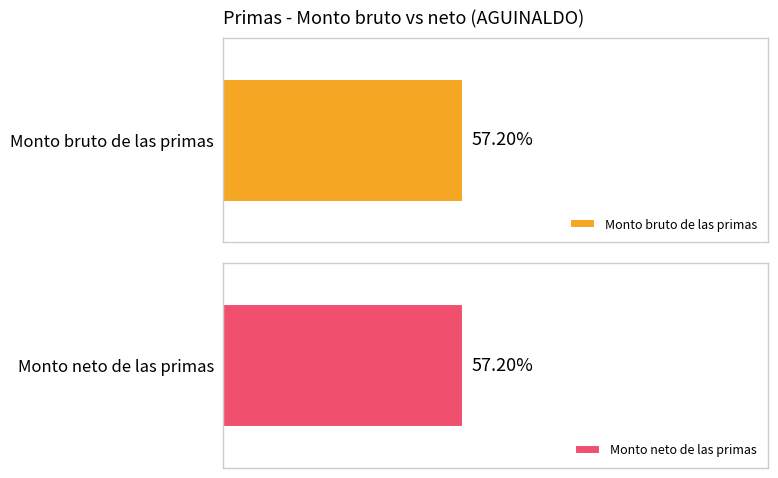

What are all the series names shown in the legend?

Monto bruto de las primas, Monto neto de las primas